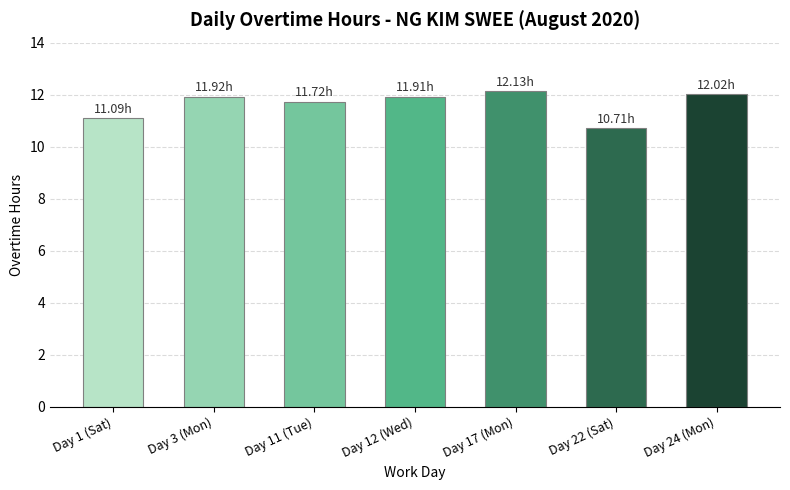

What position from the left is Day 12 (Wed)?

4